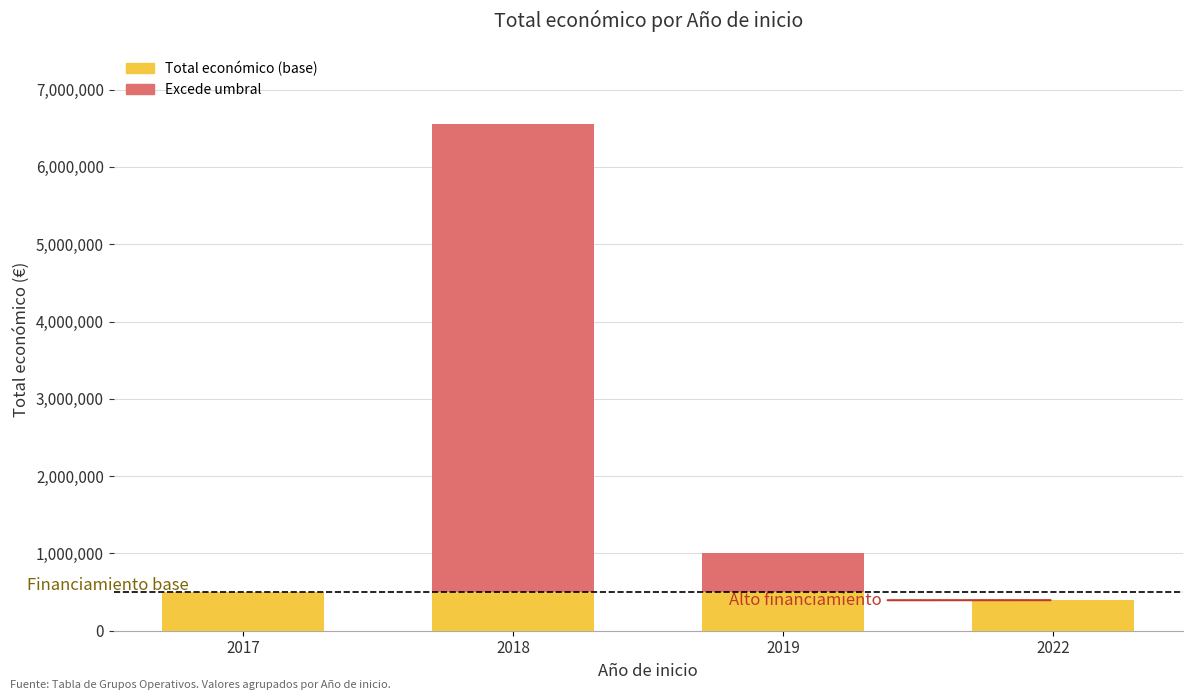

What is the highest value of the Total económico (base) series?

500000